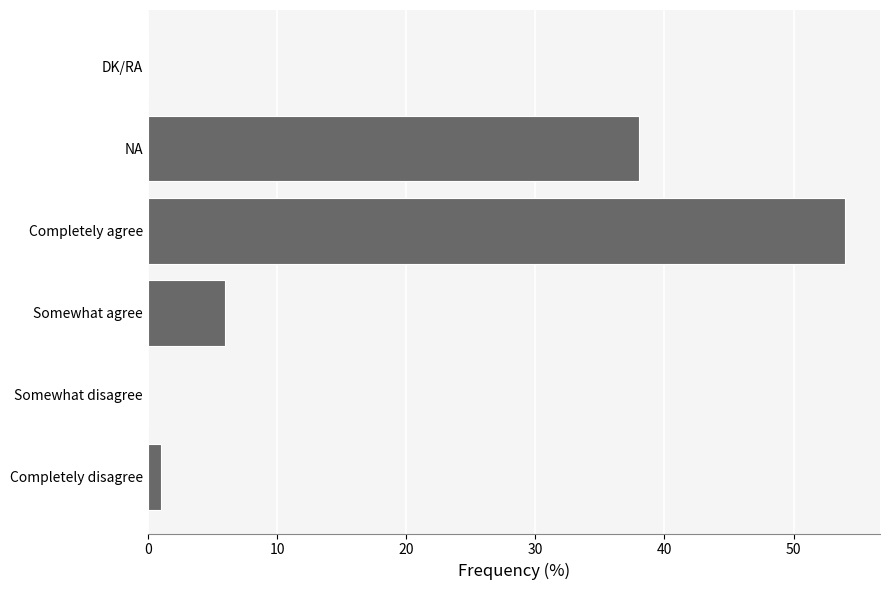

Reading bottom to top, list all the values displayed in this chart.

Completely disagree=1	Somewhat disagree=0	Somewhat agree=6	Completely agree=54	NA=38	DK/RA=0